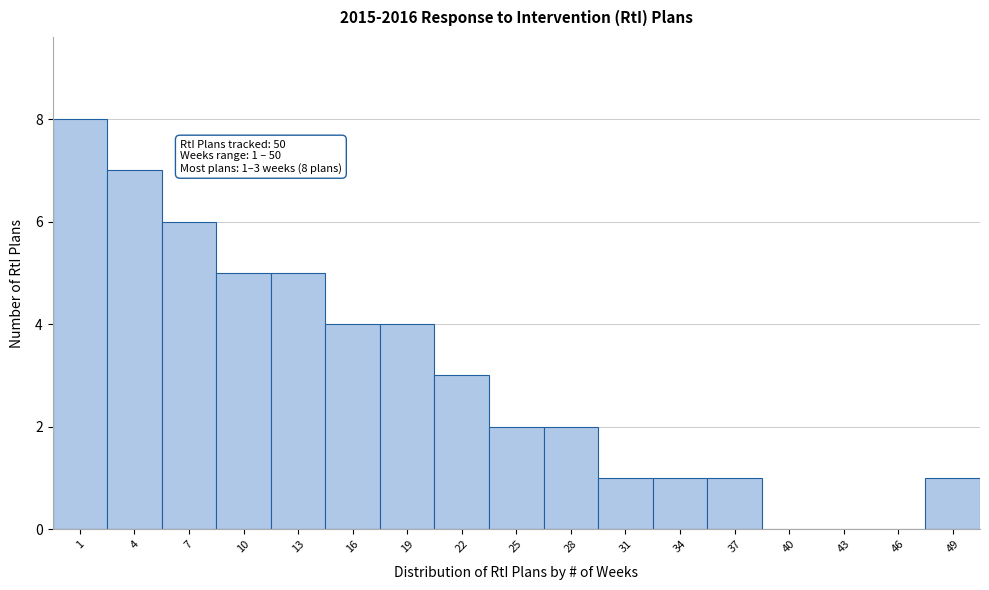

Reading left to right, what are all the values shown in this chart?

1=8	4=7	7=6	10=5	13=5	16=4	19=4	22=3	25=2	28=2	31=1	34=1	37=1	40=0	43=0	46=0	49=1